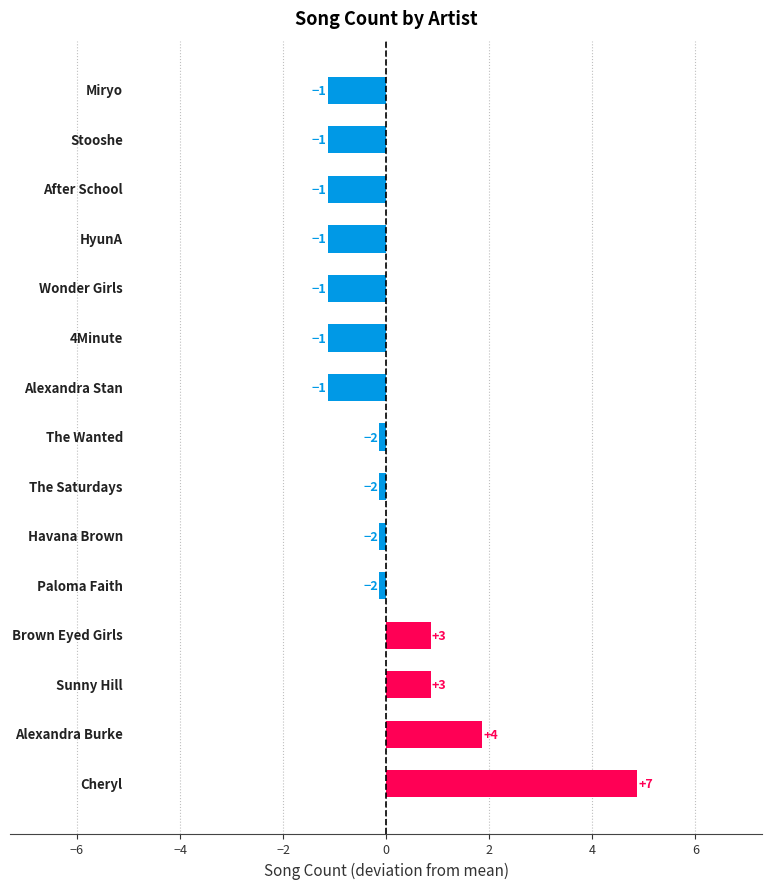

How many bars are there in total?

15